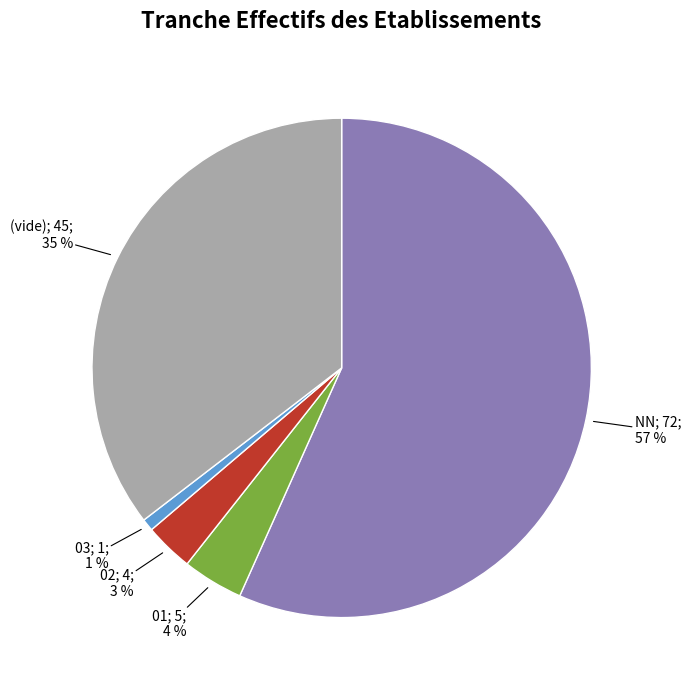

How many segments does this pie chart have?

5